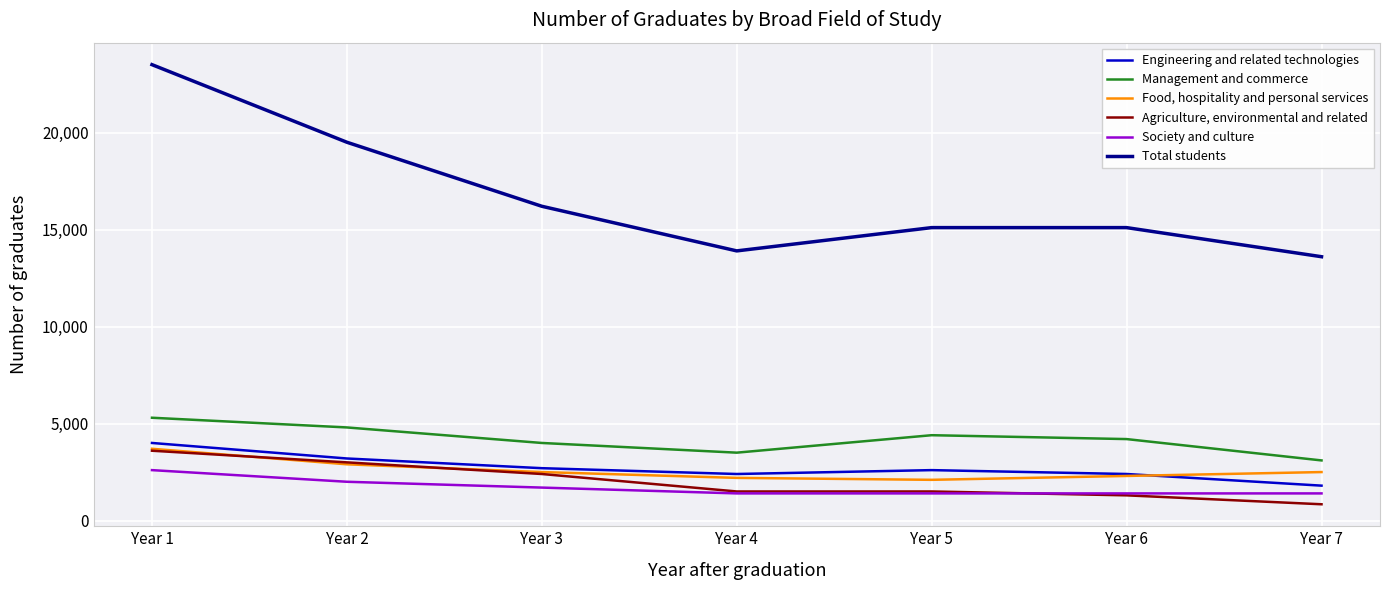

The Society and culture series shows 574 at Year 2. True or false?

False